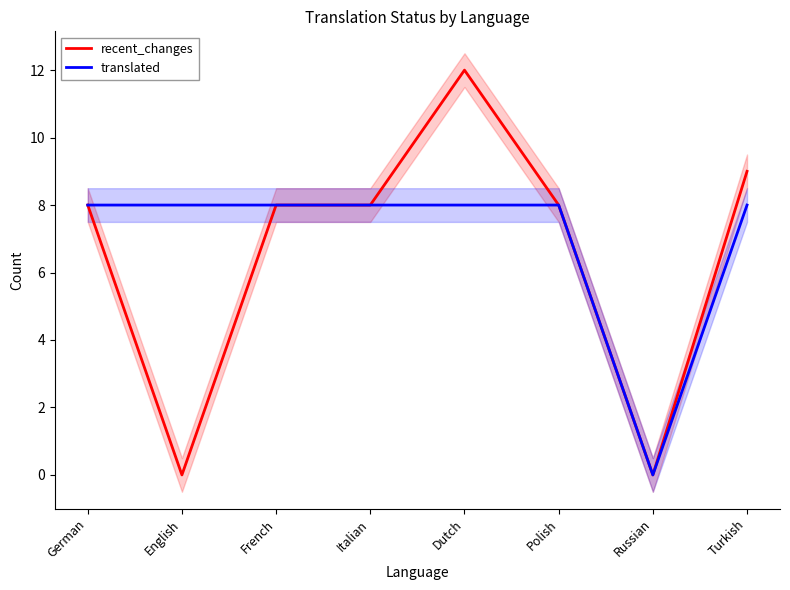

What are all the series names shown in the legend?

recent_changes, translated